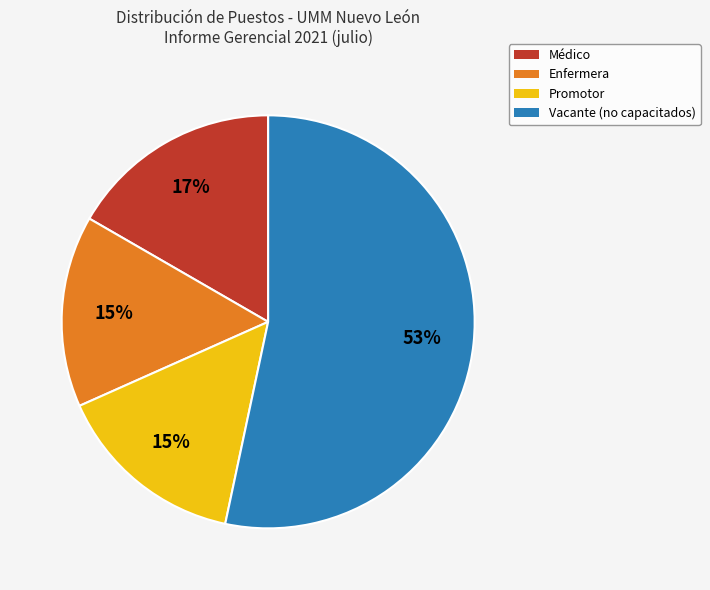

To the nearest percent, what is the combined percentage of Promotor and Enfermera?

30%